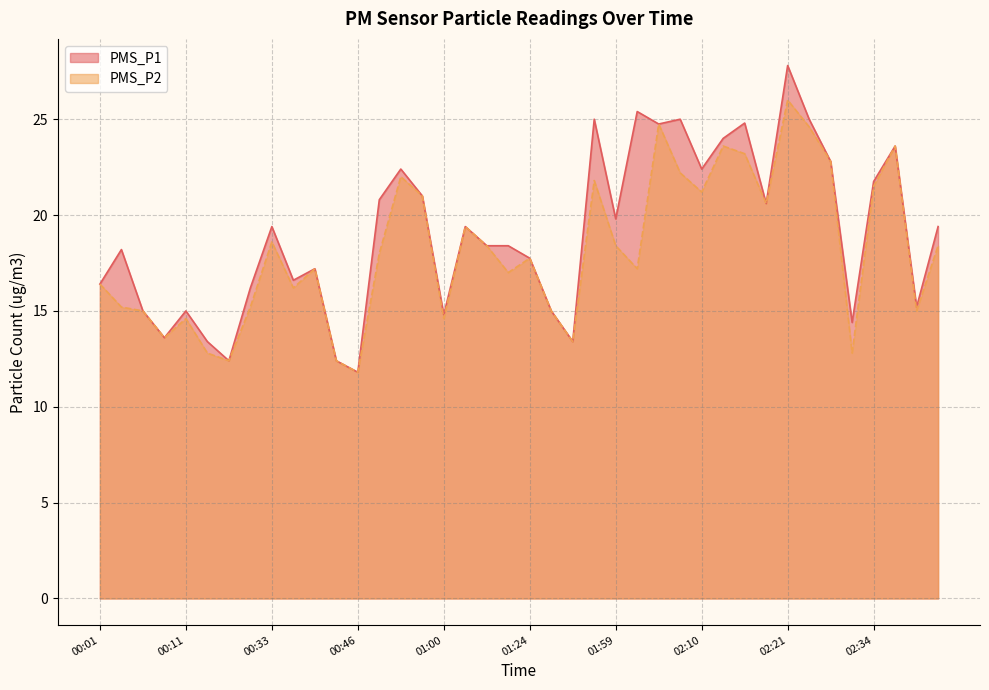

Where is the first local minimum for PMS_P1?

00:08